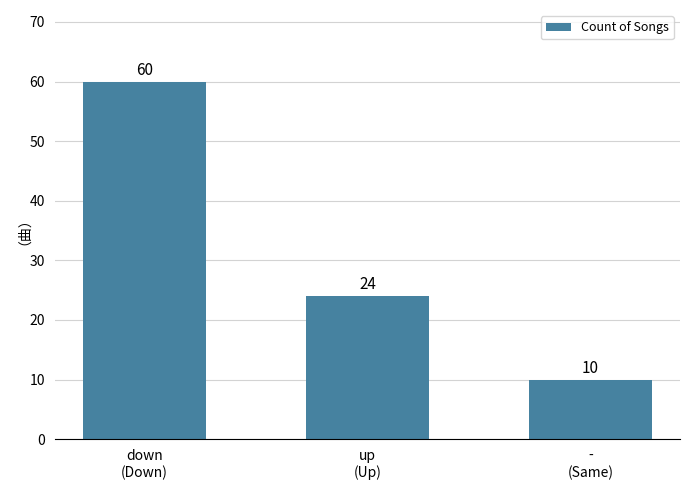

How many values are between 10 and 60?

3